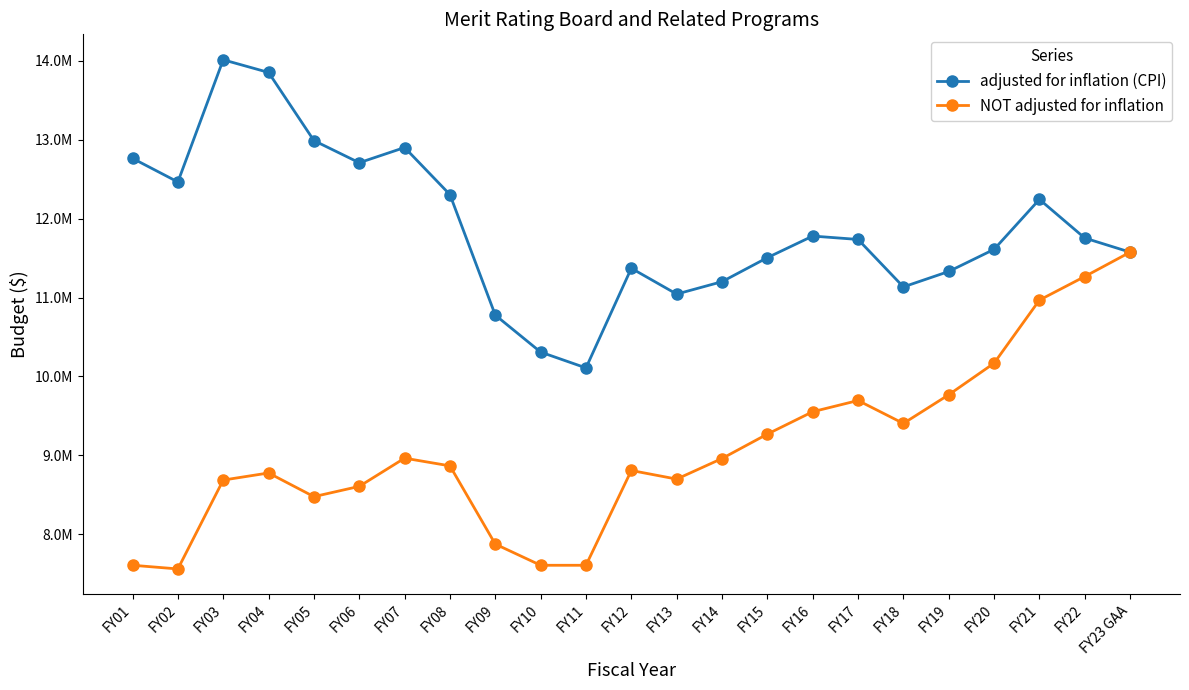

Where is the first local maximum for NOT adjusted for inflation?

FY04